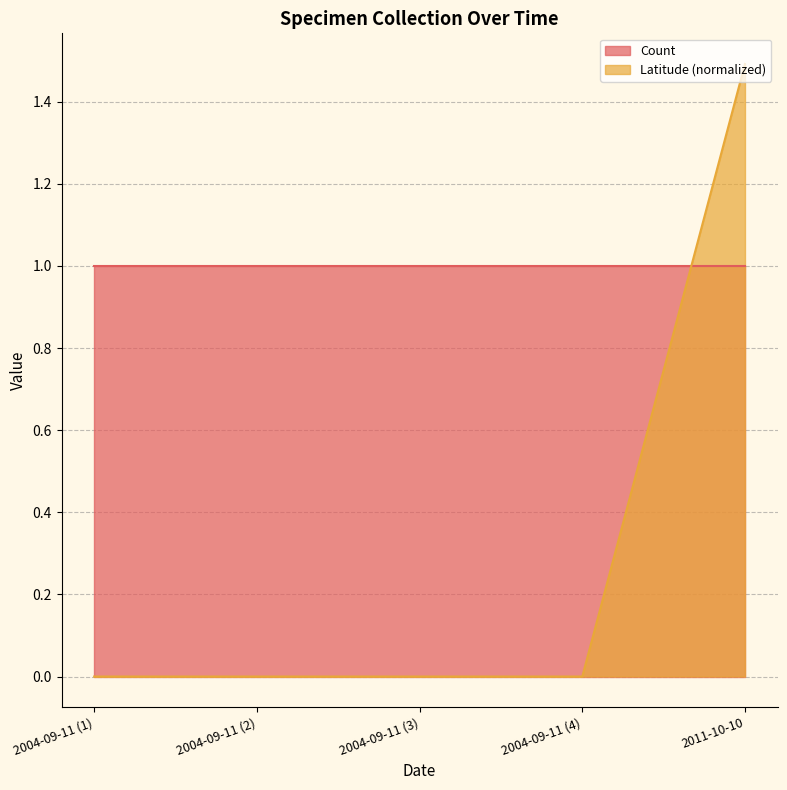

At which category does the chart reach its peak across all series?

2011-10-10